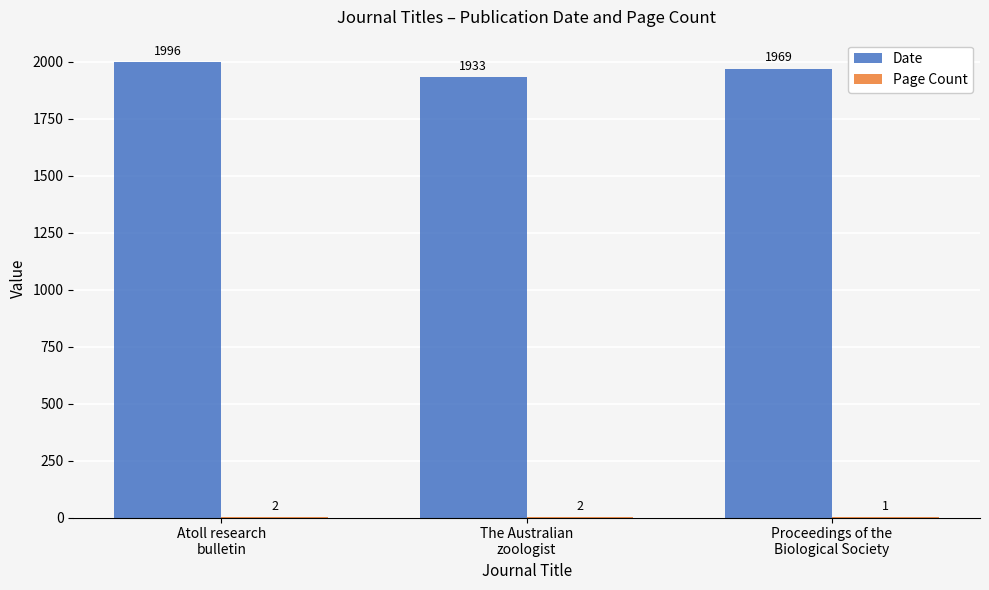

Which series has the largest total across all categories?

Date